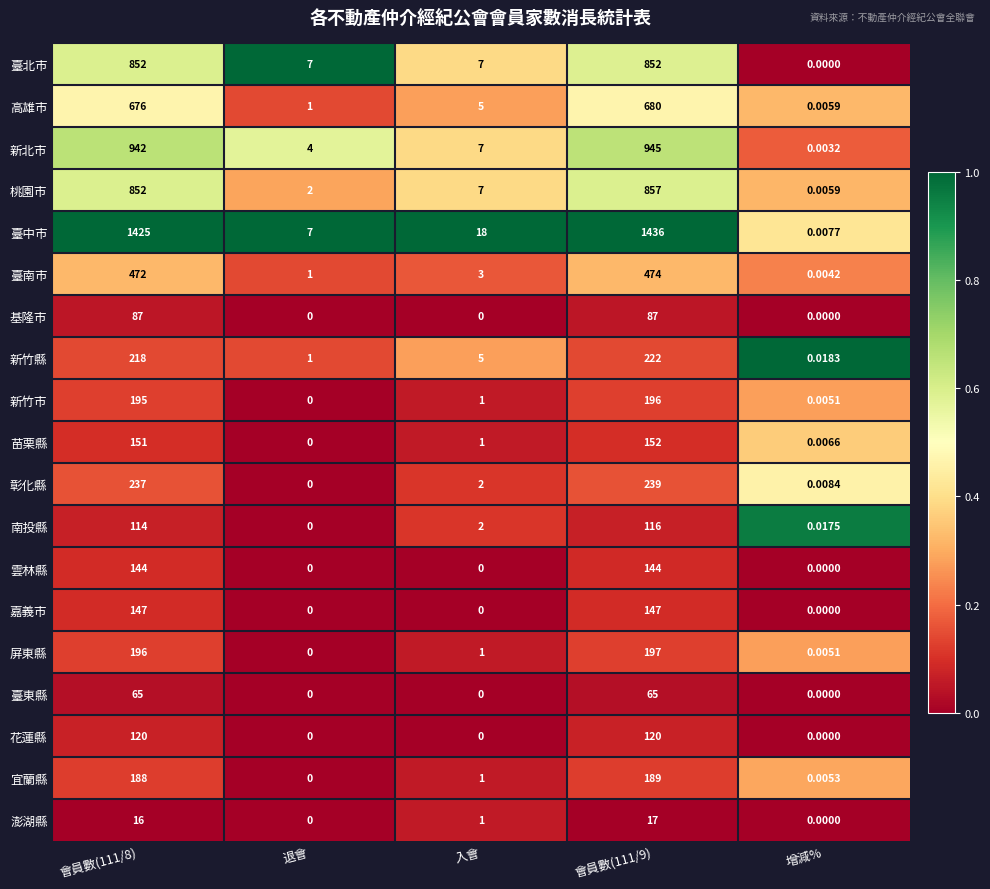

Rank the series by their maximum value, from highest to lowest.

臺中市, 新北市, 桃園市, 臺北市, 高雄市, 臺南市, 彰化縣, 新竹縣, 屏東縣, 新竹市, 宜蘭縣, 苗栗縣, 嘉義市, 雲林縣, 花蓮縣, 南投縣, 基隆市, 臺東縣, 澎湖縣